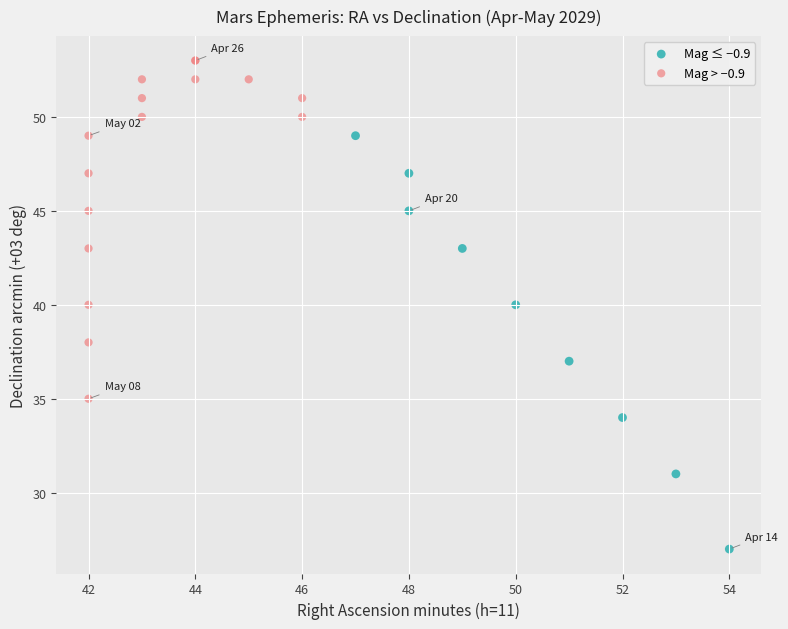

Which series reaches the minimum Y coordinate?

Mag ≤ −0.9